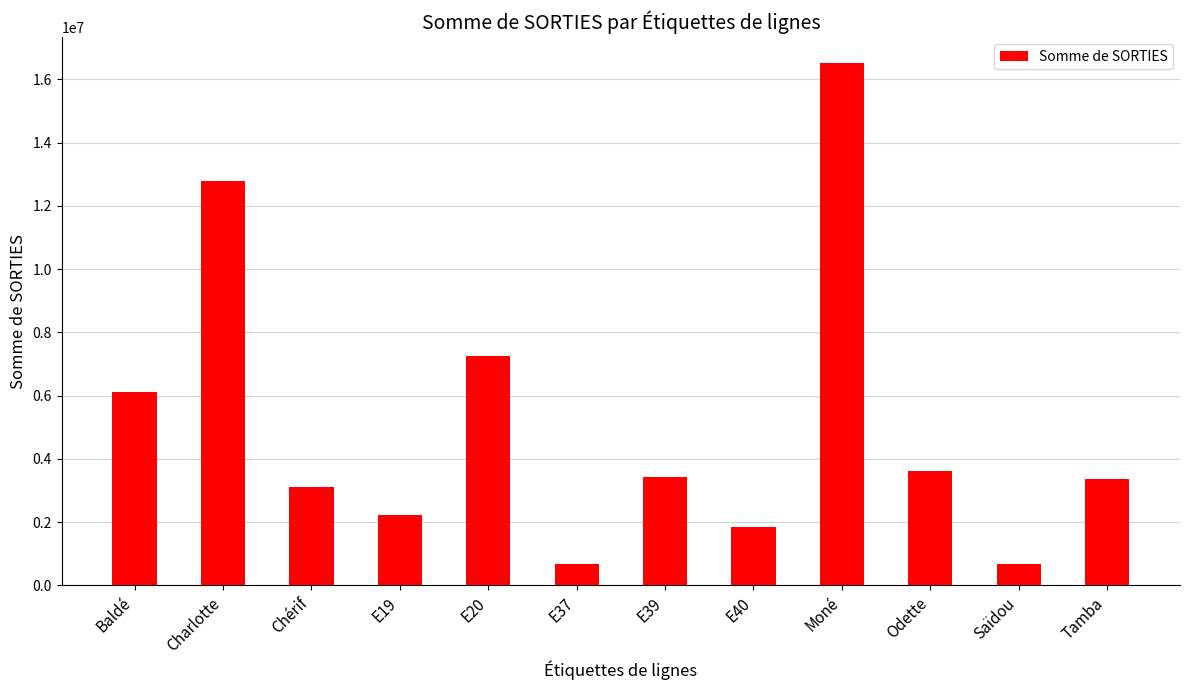

What is the difference between the second highest and minimum values?

12118000